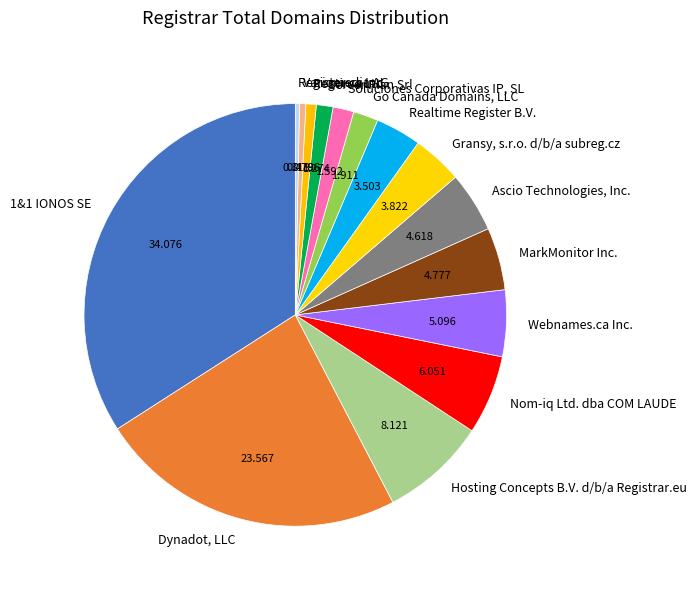

Is there any slice that represents more than half of the pie?

No